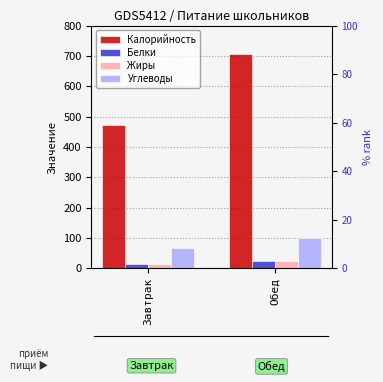

Which series changed the most between Завтрак and Обед?

Калорийность